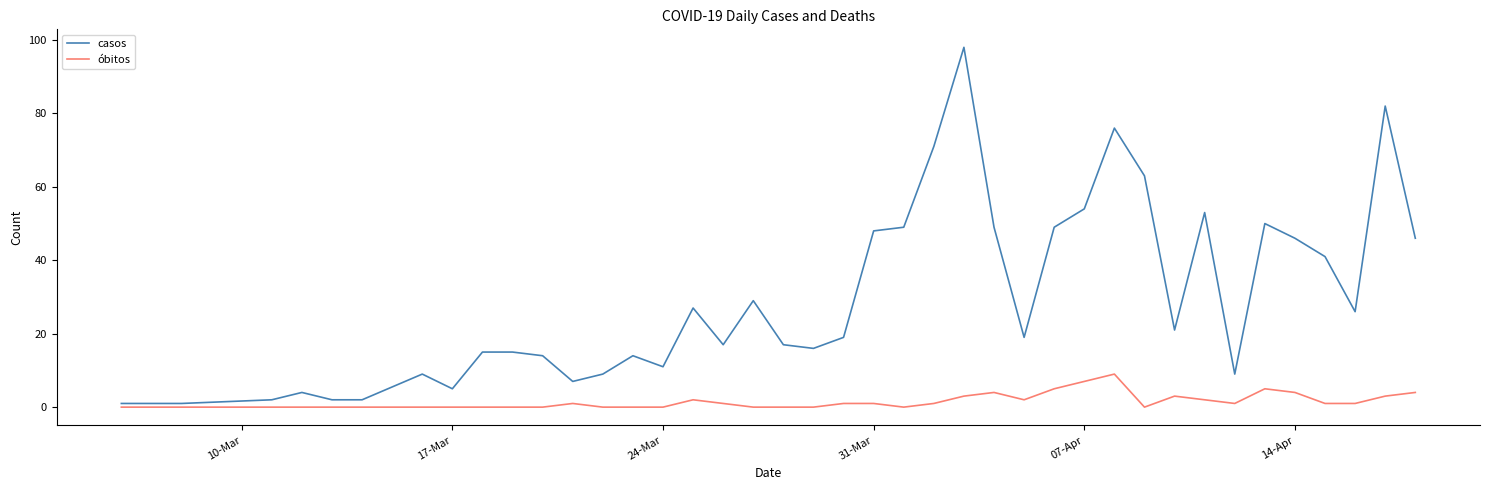

List the series in order of their overall mean, highest first.

casos, óbitos